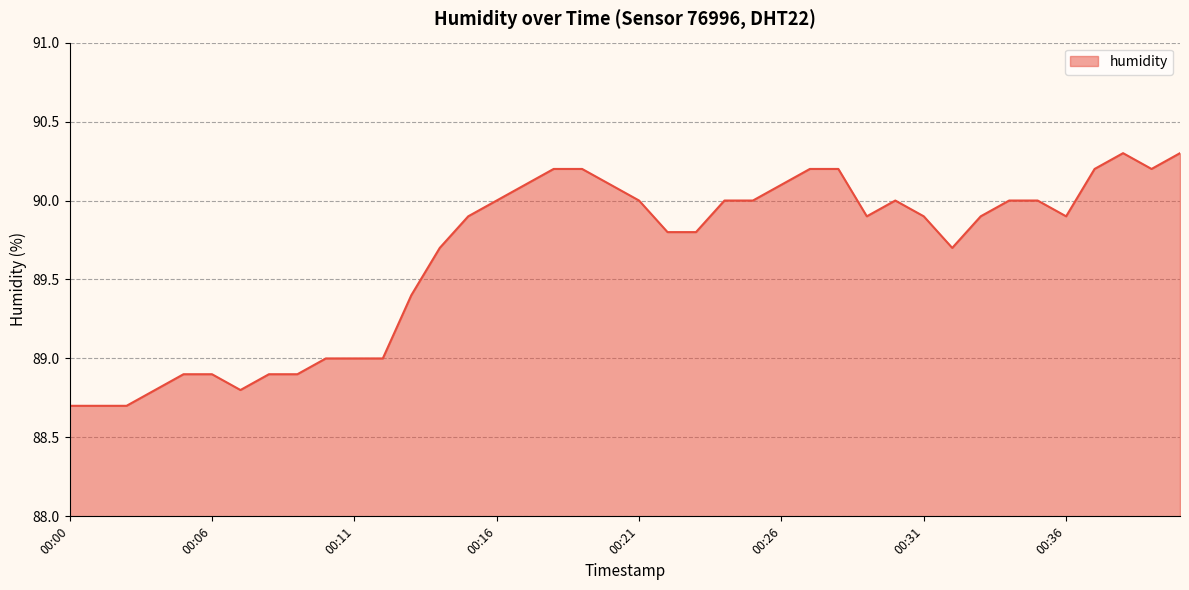

What is the difference between the maximum and minimum values?

1.6